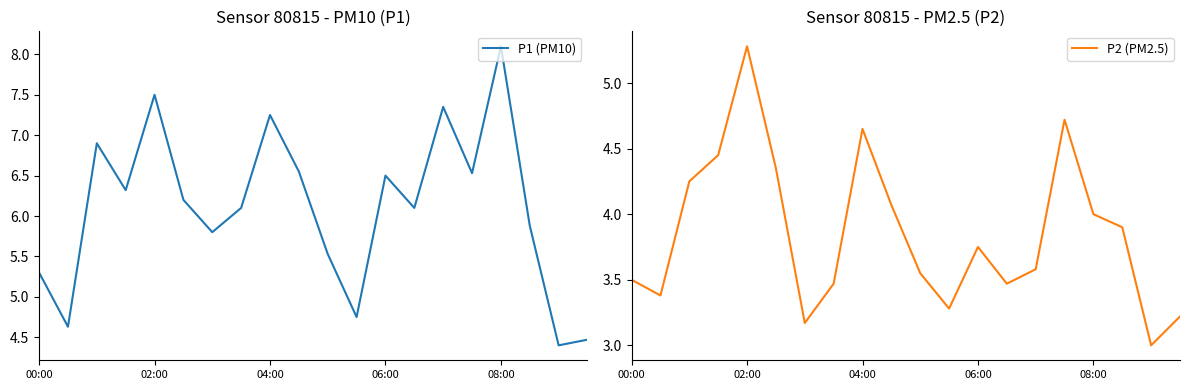

What is the highest value of the P1 (PM10) series?

8.1